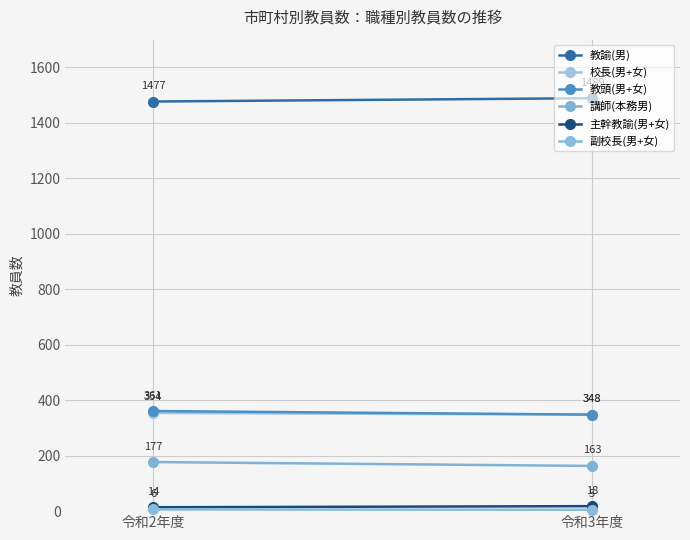

Which category has the highest value across all series?

令和3年度